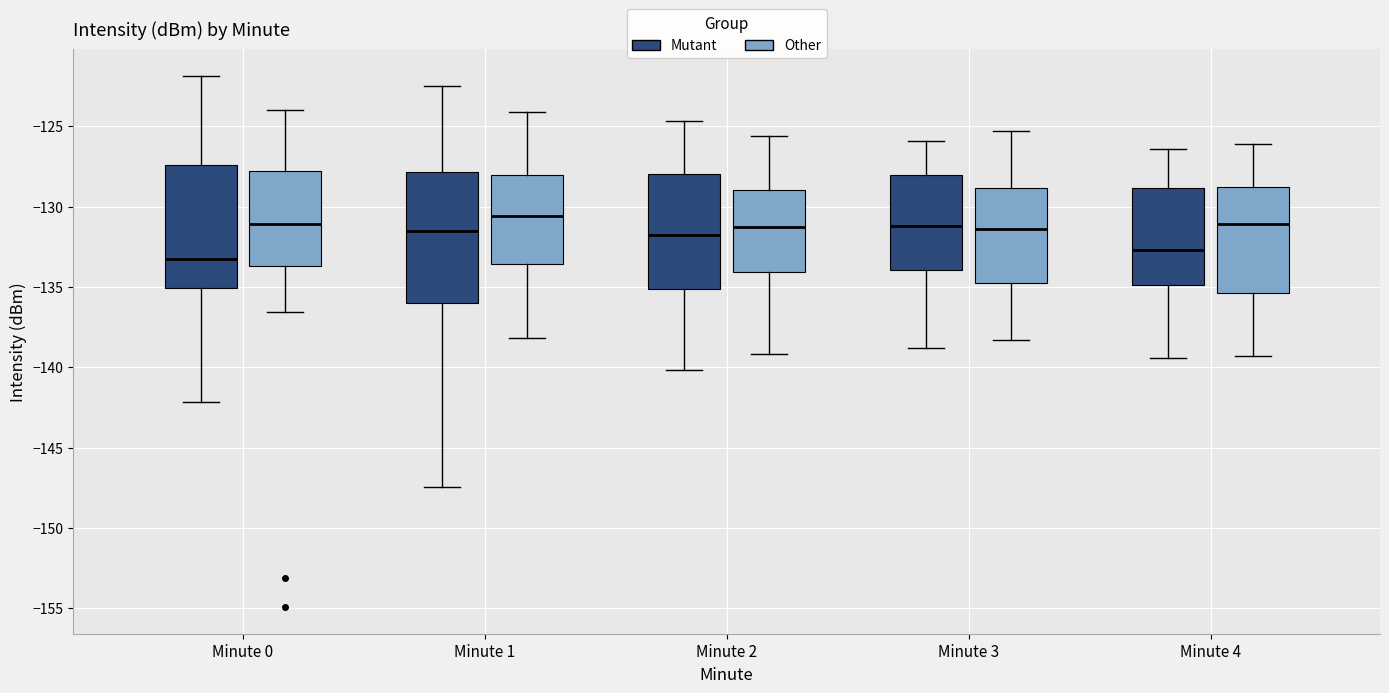

Reading left to right, transcribe this box plot: for each box, give where its median line is, the range the box spans, and where its two whiskers end, as read against the y-axis. The values are not printed on the chart, so give them approximately, as read against the axis.

Minute 0 (Mutant): median -133.5, box -135.0 to -127.5, whiskers -142.0 to -122.0
Minute 0 (Other): median -131.0, box -133.5 to -128.0, whiskers -136.5 to -124.0
Minute 1 (Mutant): median -131.5, box -136.0 to -128.0, whiskers -147.5 to -122.5
Minute 1 (Other): median -130.5, box -133.5 to -128.0, whiskers -138.0 to -124.0
Minute 2 (Mutant): median -132.0, box -135.0 to -128.0, whiskers -140.0 to -124.5
Minute 2 (Other): median -131.5, box -134.0 to -129.0, whiskers -139.0 to -125.5
Minute 3 (Mutant): median -131.0, box -134.0 to -128.0, whiskers -139.0 to -126.0
Minute 3 (Other): median -131.5, box -134.5 to -129.0, whiskers -138.5 to -125.5
Minute 4 (Mutant): median -132.5, box -135.0 to -129.0, whiskers -139.5 to -126.5
Minute 4 (Other): median -131.0, box -135.5 to -129.0, whiskers -139.5 to -126.0